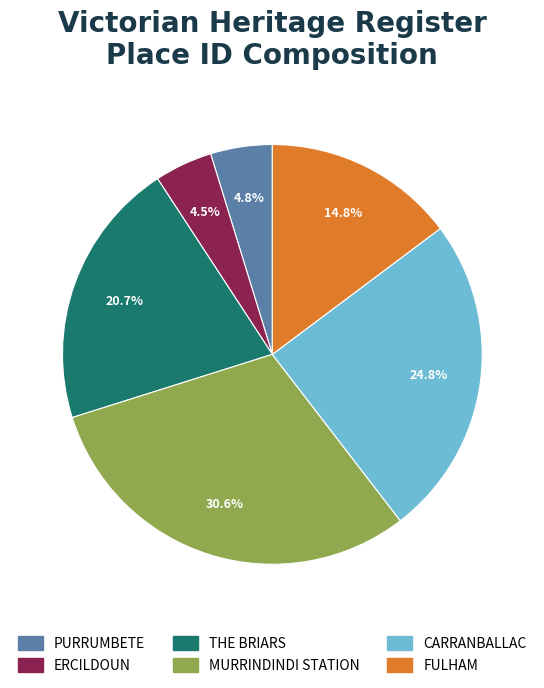

To the nearest percent, what is the difference between the largest and smallest slice percentages?

26%